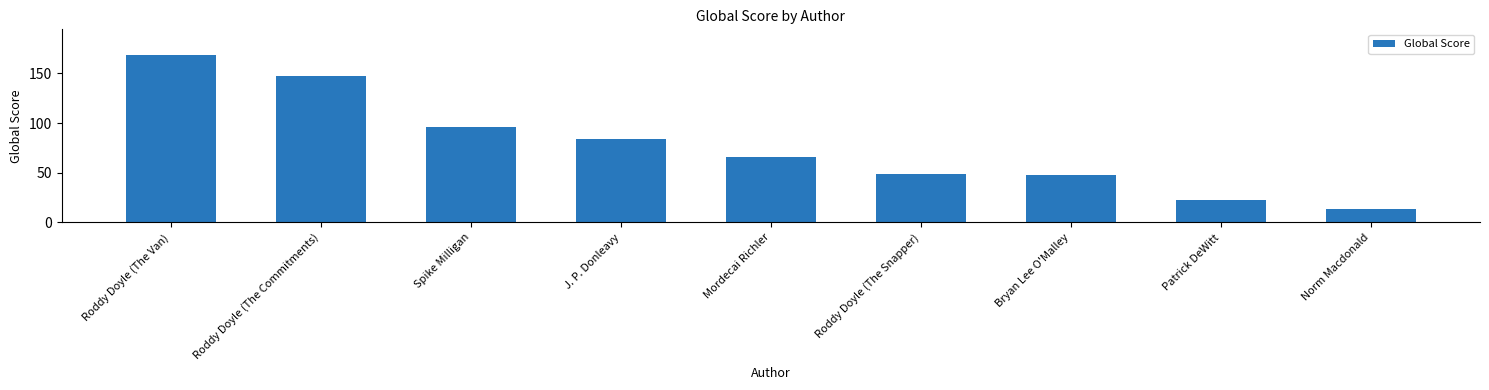

Reading left to right, what are all the values shown in this chart?

Roddy Doyle (The Van)=169	Roddy Doyle (The Commitments)=147	Spike Milligan=96	J. P. Donleavy=84	Mordecai Richler=66	Roddy Doyle (The Snapper)=49	Bryan Lee O'Malley=48	Patrick DeWitt=23	Norm Macdonald=14